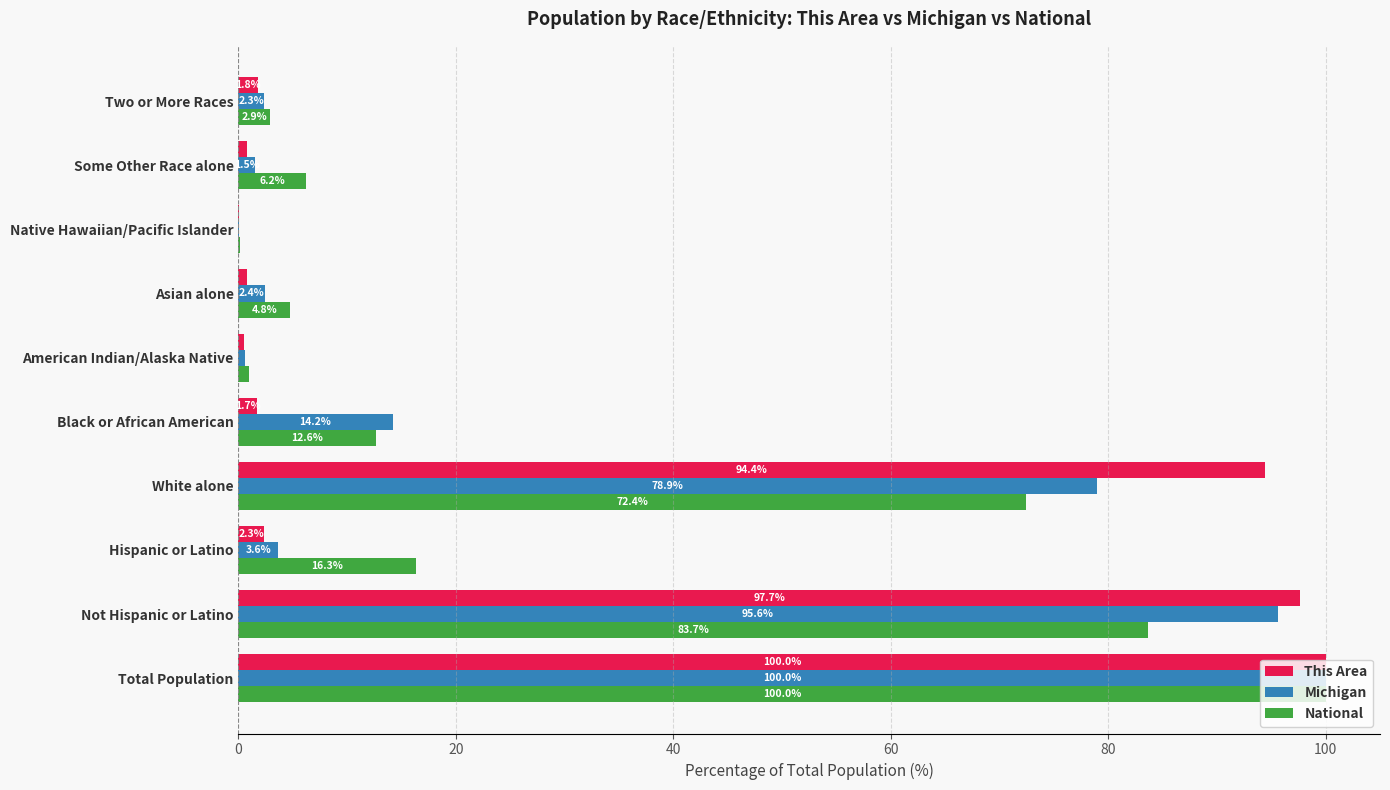

What is the greatest value displayed?

100.0